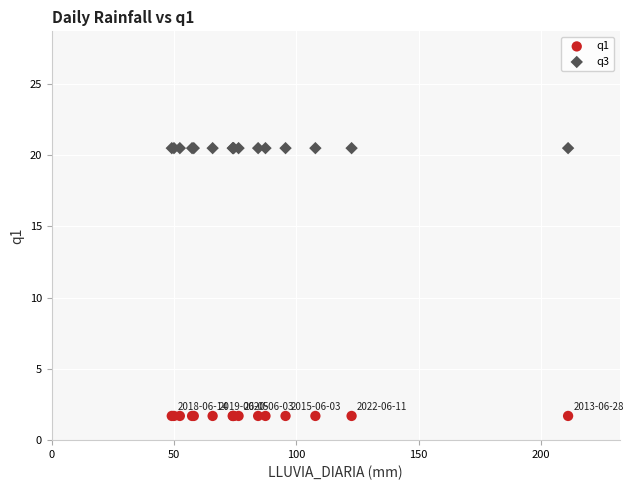

Which series reaches the maximum Y coordinate?

q3